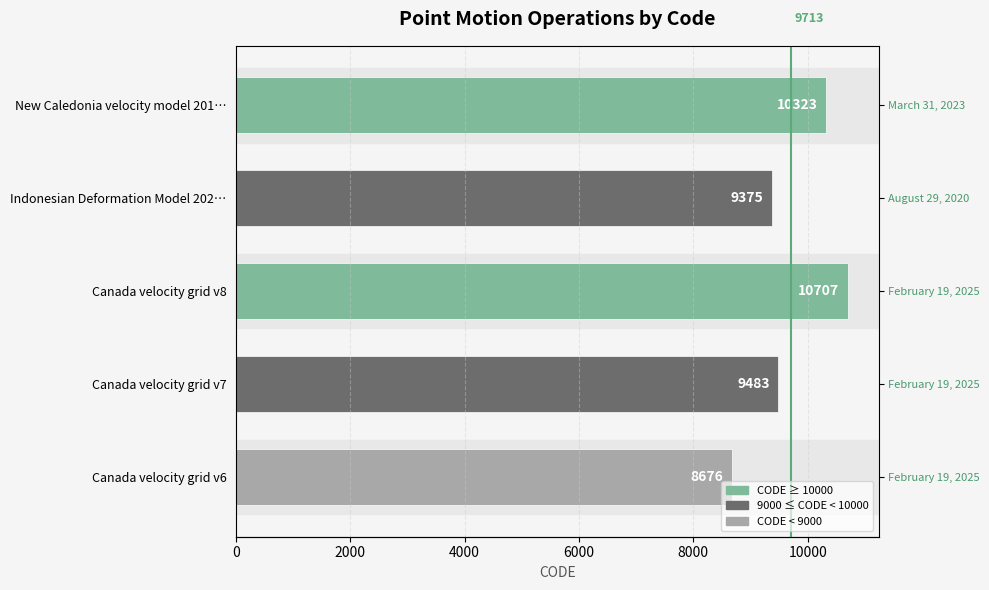

Are the bars grouped side by side (vs. stacked)?

No